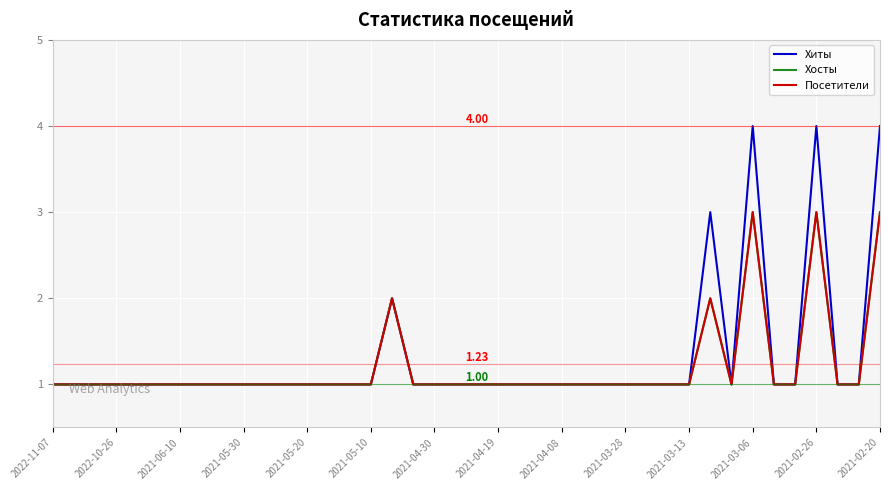

Is this an area chart (filled region under the line)?

No